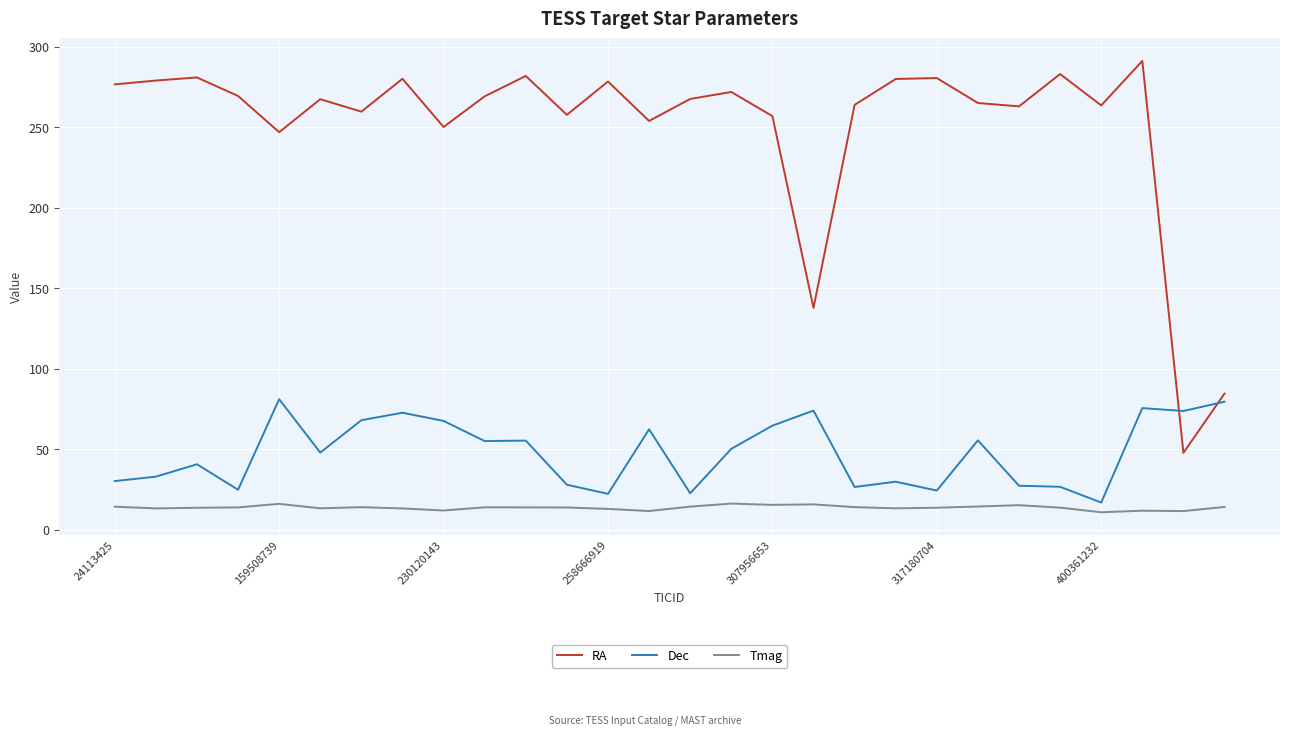

Which series has the largest range (max minus min)?

RA